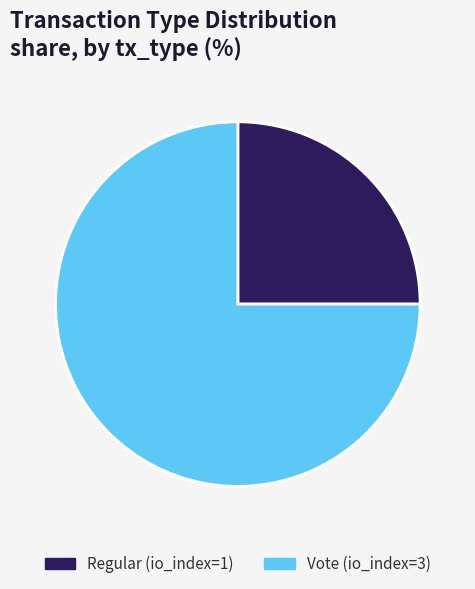

Count the number of slices in the pie.

2